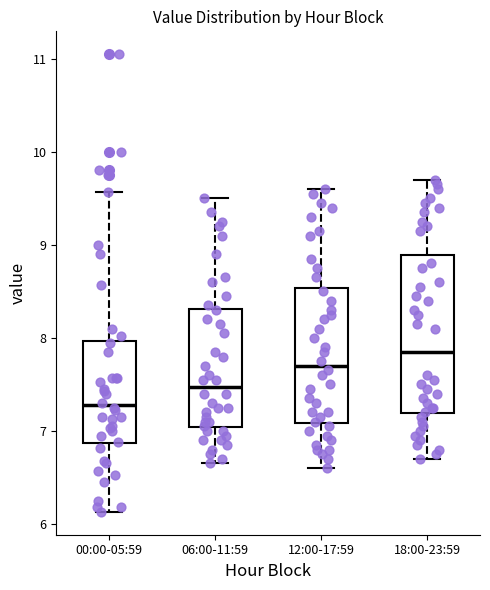

Reading left to right, read every box against the y-axis: the position of its median line, the range the box covers, and the ends of its whiskers. The values are not printed on the chart, so give them approximately, as read against the axis.

00:00-05:59: median 7.3, box 6.9 to 8.0, whiskers 6.1 to 9.6
06:00-11:59: median 7.5, box 7.0 to 8.3, whiskers 6.7 to 9.5
12:00-17:59: median 7.7, box 7.1 to 8.5, whiskers 6.6 to 9.6
18:00-23:59: median 7.9, box 7.2 to 8.9, whiskers 6.7 to 9.7